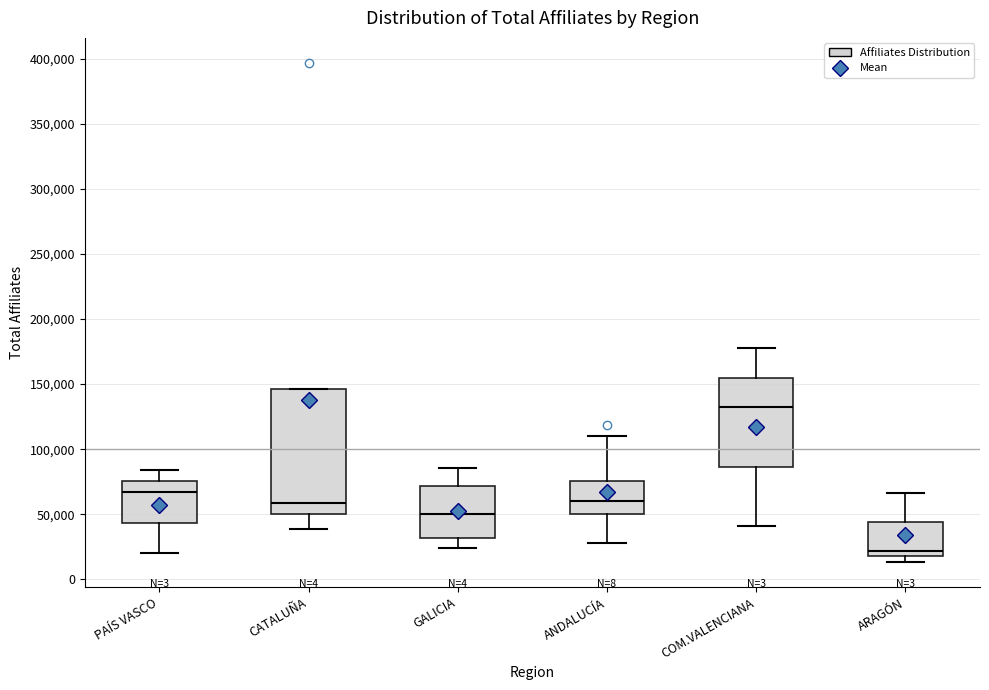

Which box's median line is the lowest?

ARAGÓN